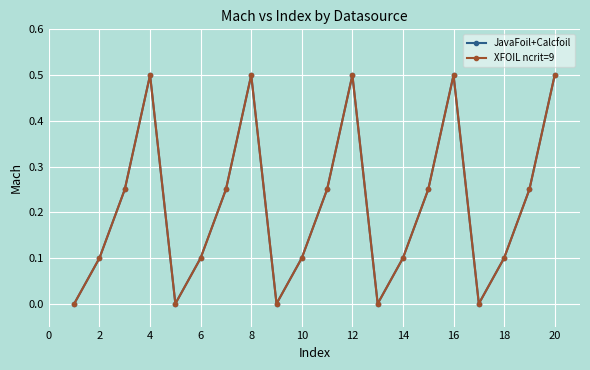

Does the chart have visible grid lines?

Yes